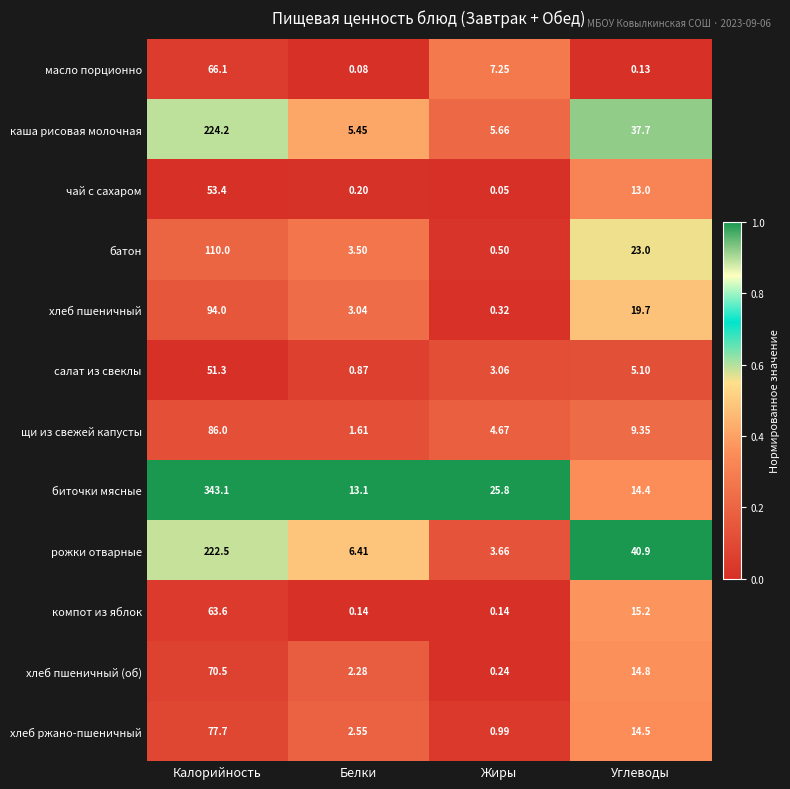

Rank the series at Жиры from lowest to highest value.

чай с сахаром, компот из яблок, хлеб пшеничный (об), хлеб пшеничный, батон, хлеб ржано-пшеничный, салат из свеклы, рожки отварные, щи из свежей капусты, каша рисовая молочная, масло порционно, биточки мясные